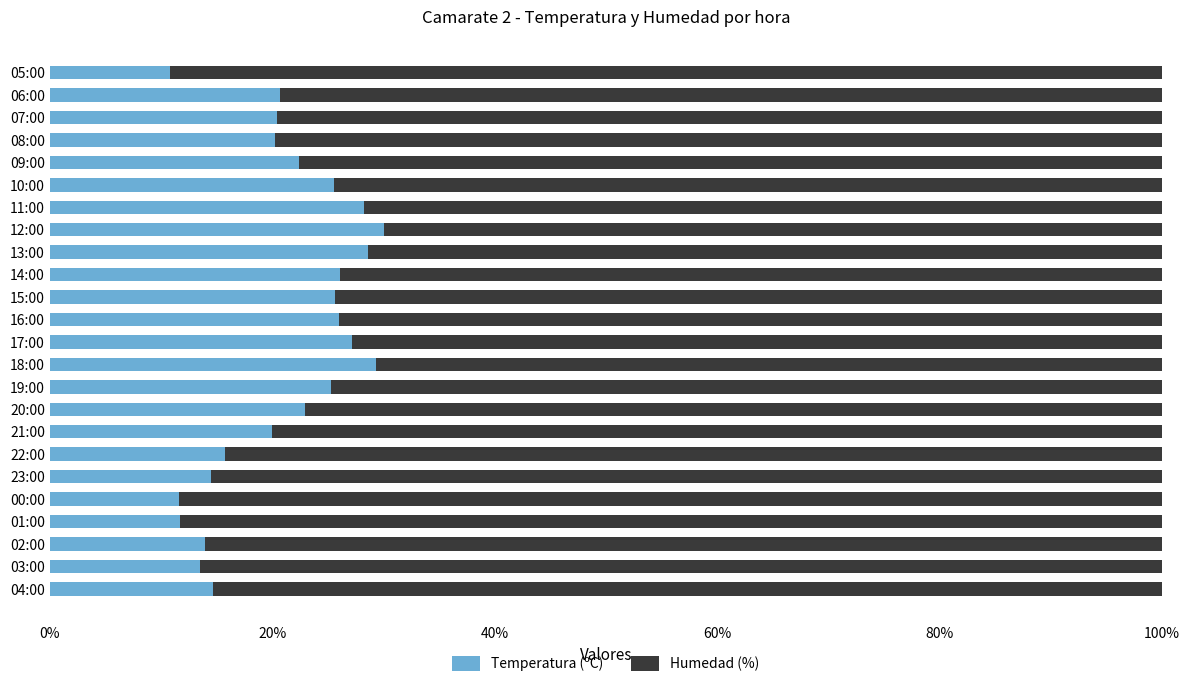

What are all the series names shown in the legend?

Temperatura (ºC), Humedad (%)